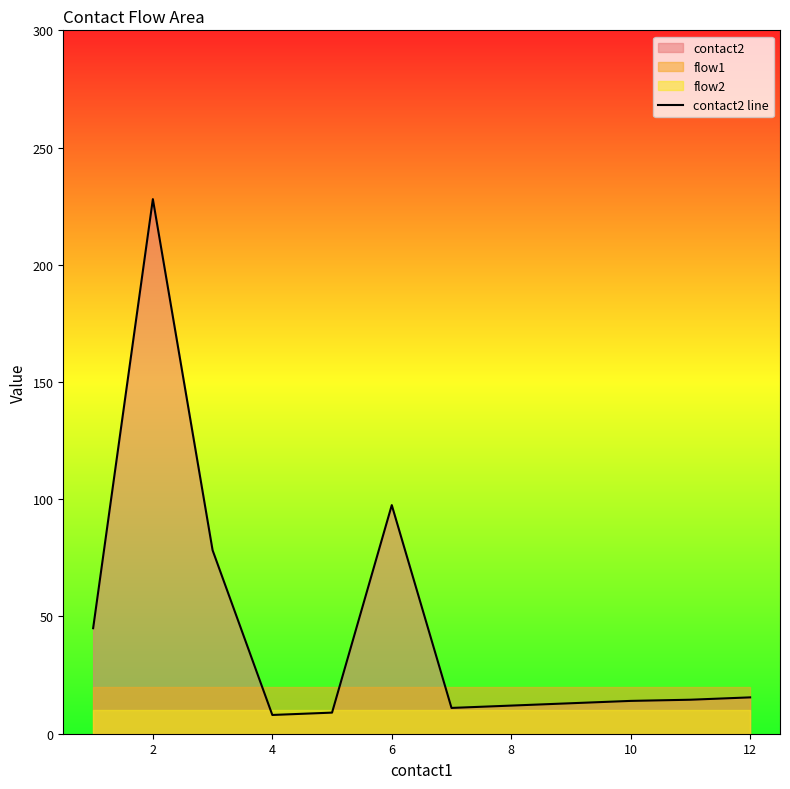

How many data points are less than 14?

5